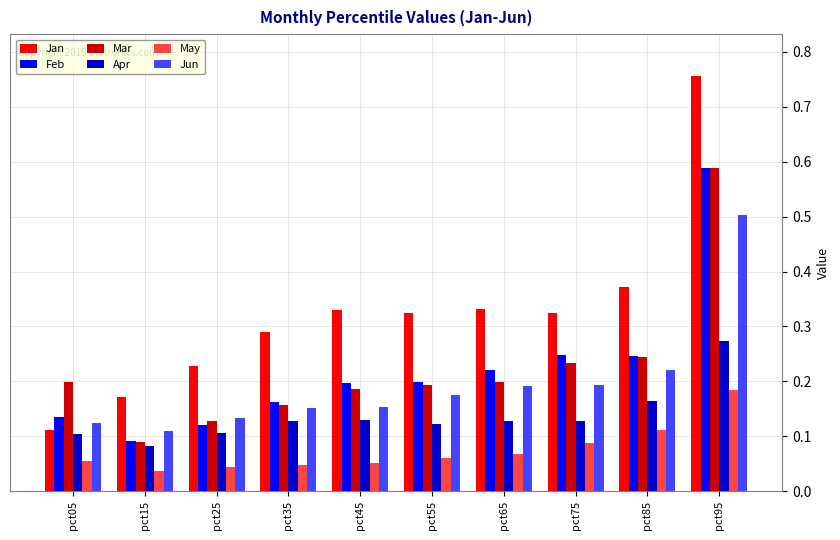

What is the difference between the maximum and second lowest values in the Feb series?

0.5